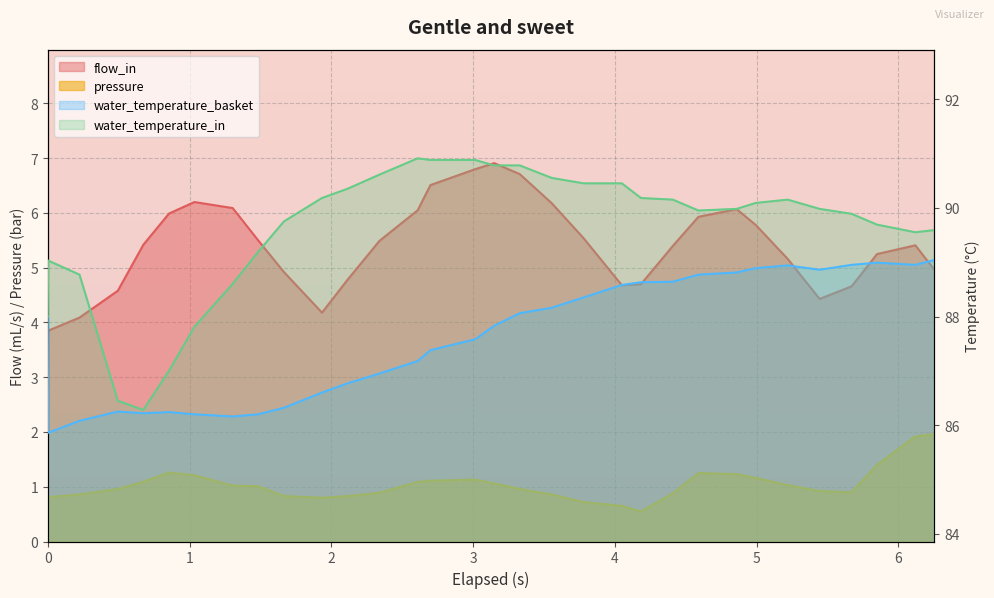

What position from the left is 3.779?

20